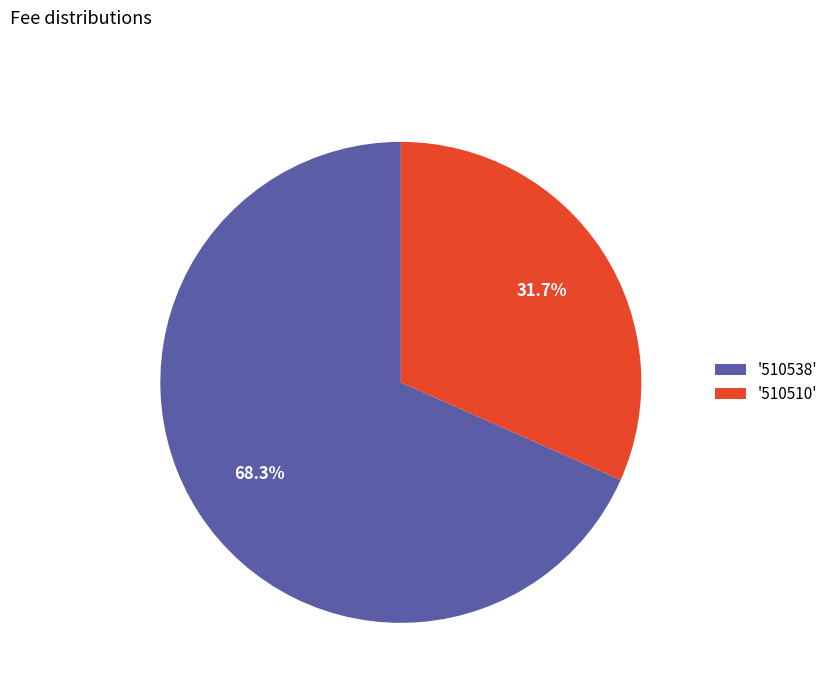

Which category accounts for the majority?

'510538'